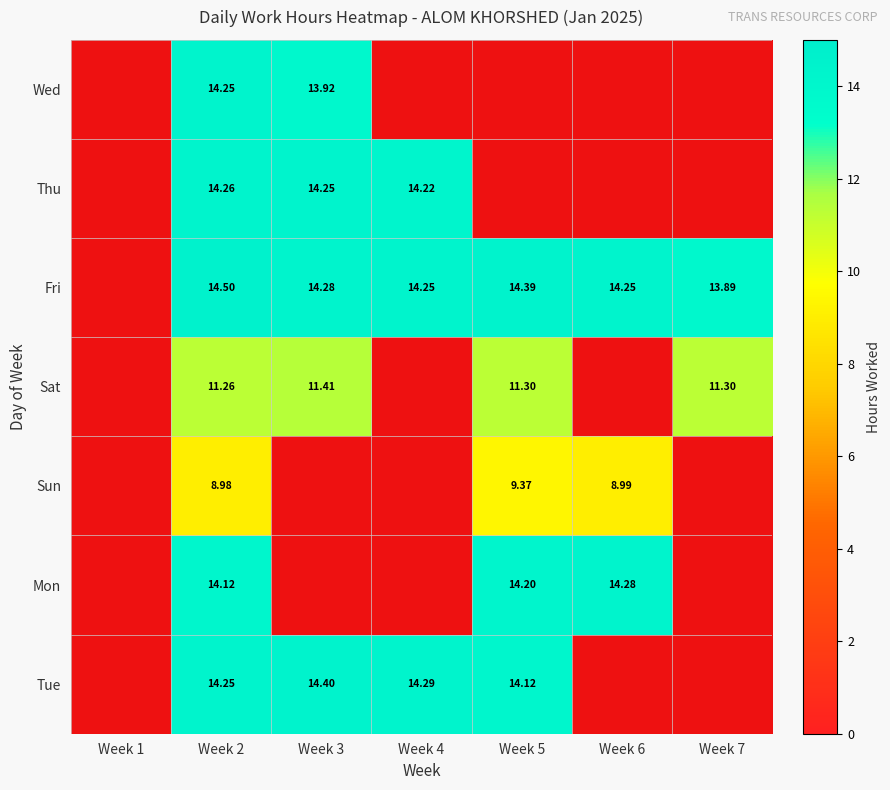

Is the value of Fri at Week 7 greater than the value of Mon at Week 6?

No